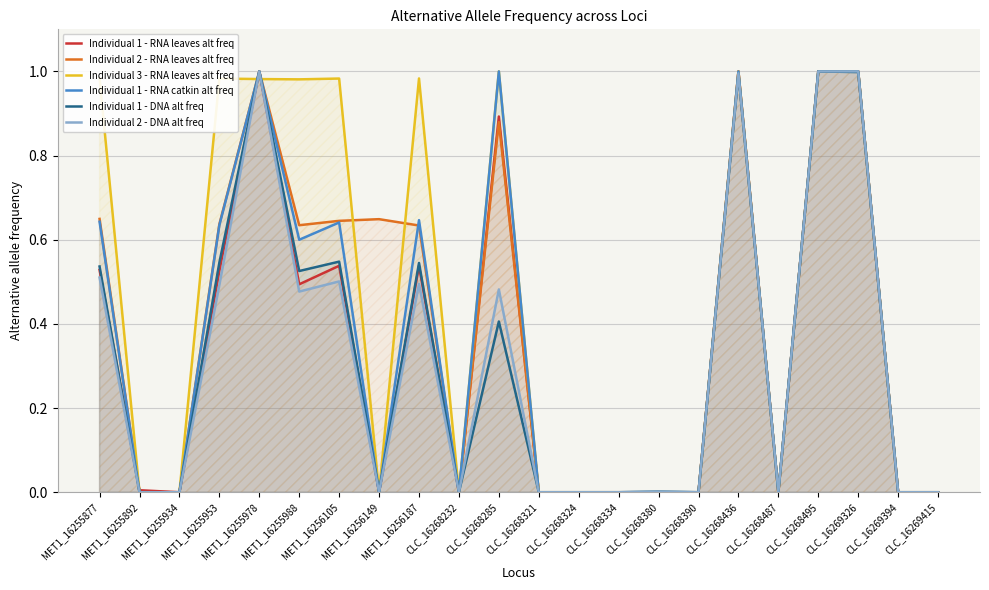

True or false: Individual 2 - DNA alt freq has a value of 1.0 at CLC_16268436.

True